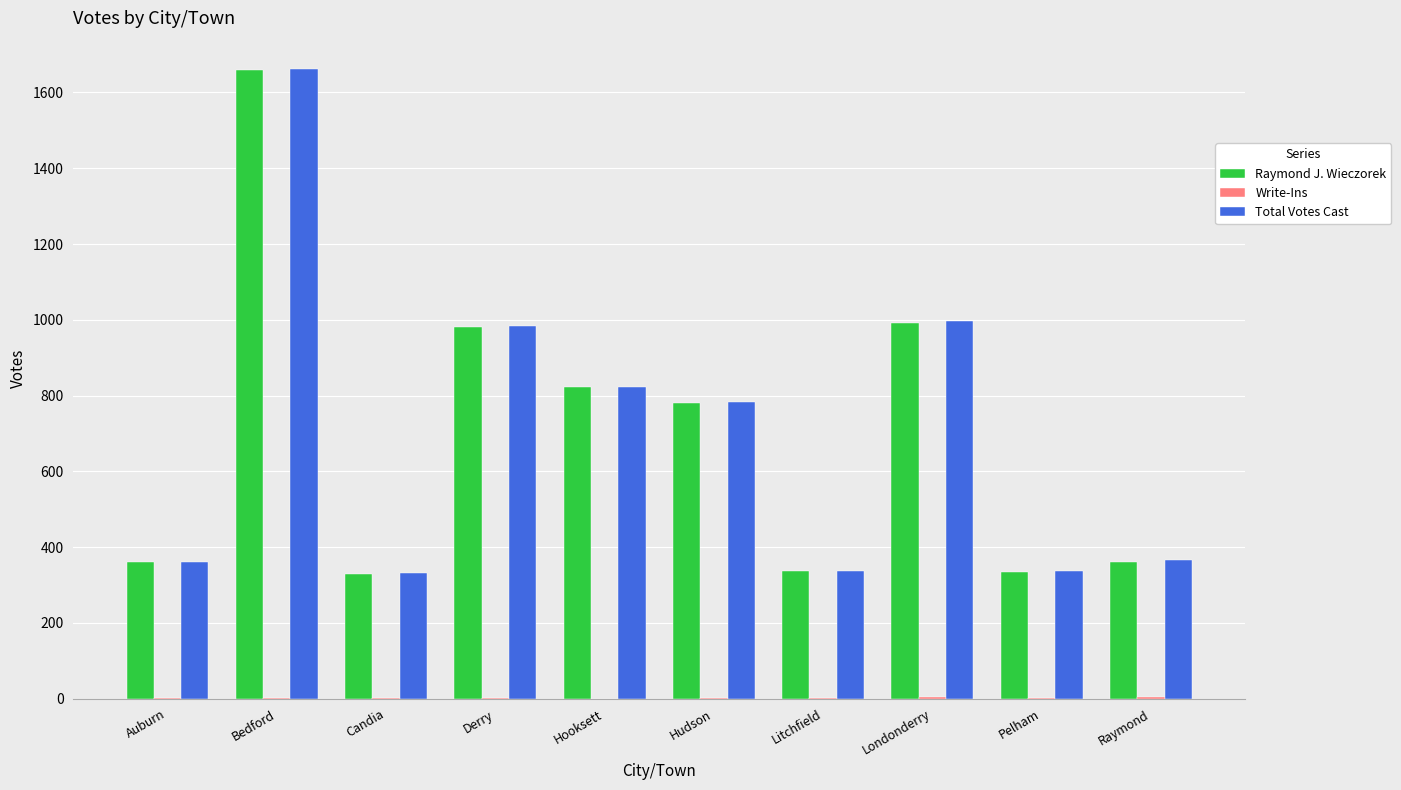

What is the sum of all Total Votes Cast values?

6977